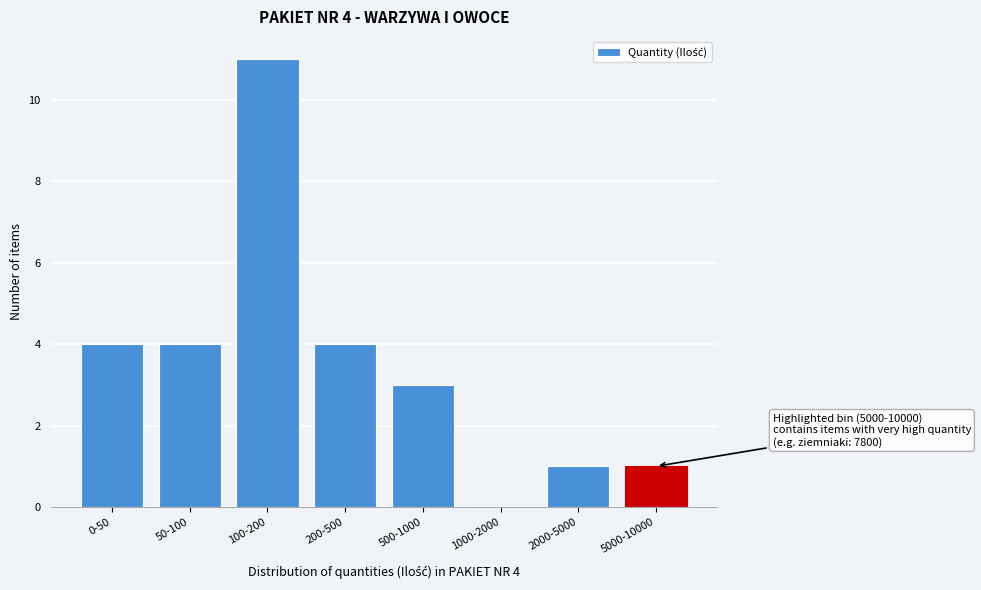

Reading left to right, list all the values displayed in this chart.

0-50=4	50-100=4	100-200=11	200-500=4	500-1000=3	1000-2000=0	2000-5000=1	5000-10000=1